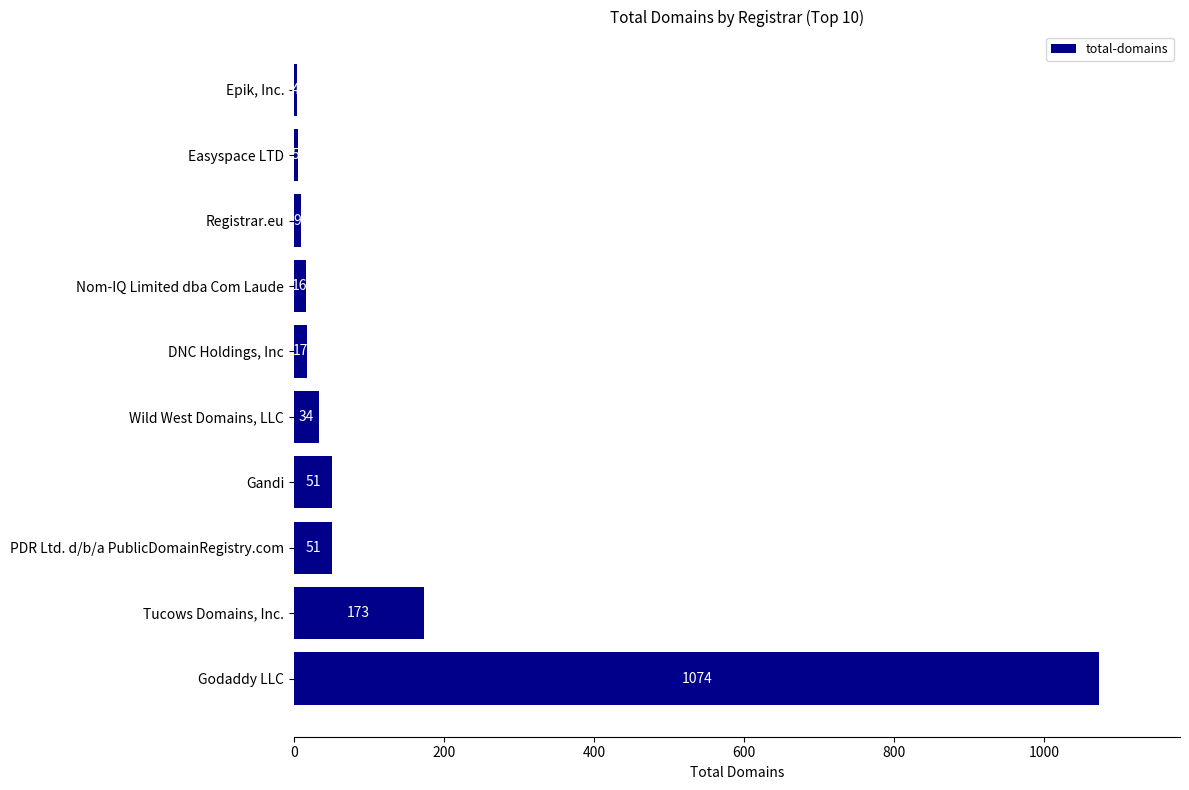

What is the change in value from Wild West Domains, LLC to Easyspace LTD?

-29